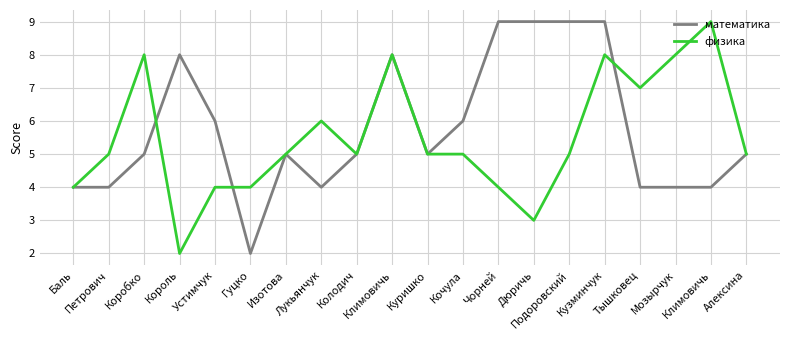

What value does the физика series have at Тышковец?

7